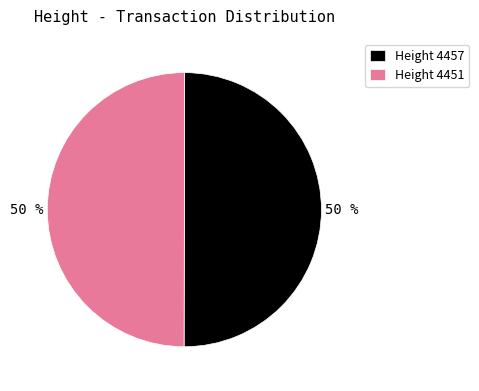

To the nearest percent, what is the combined percentage of Height 4451 and Height 4457?

100%